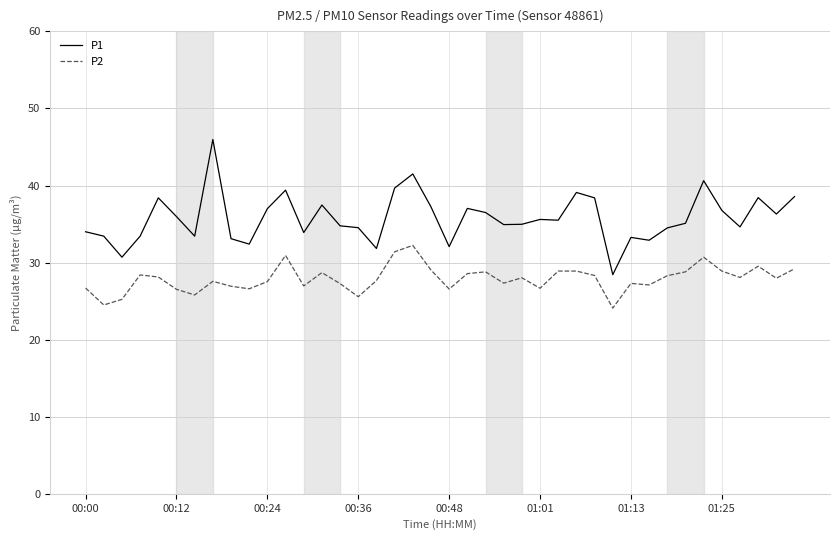

Which series has the largest range (max minus min)?

P1